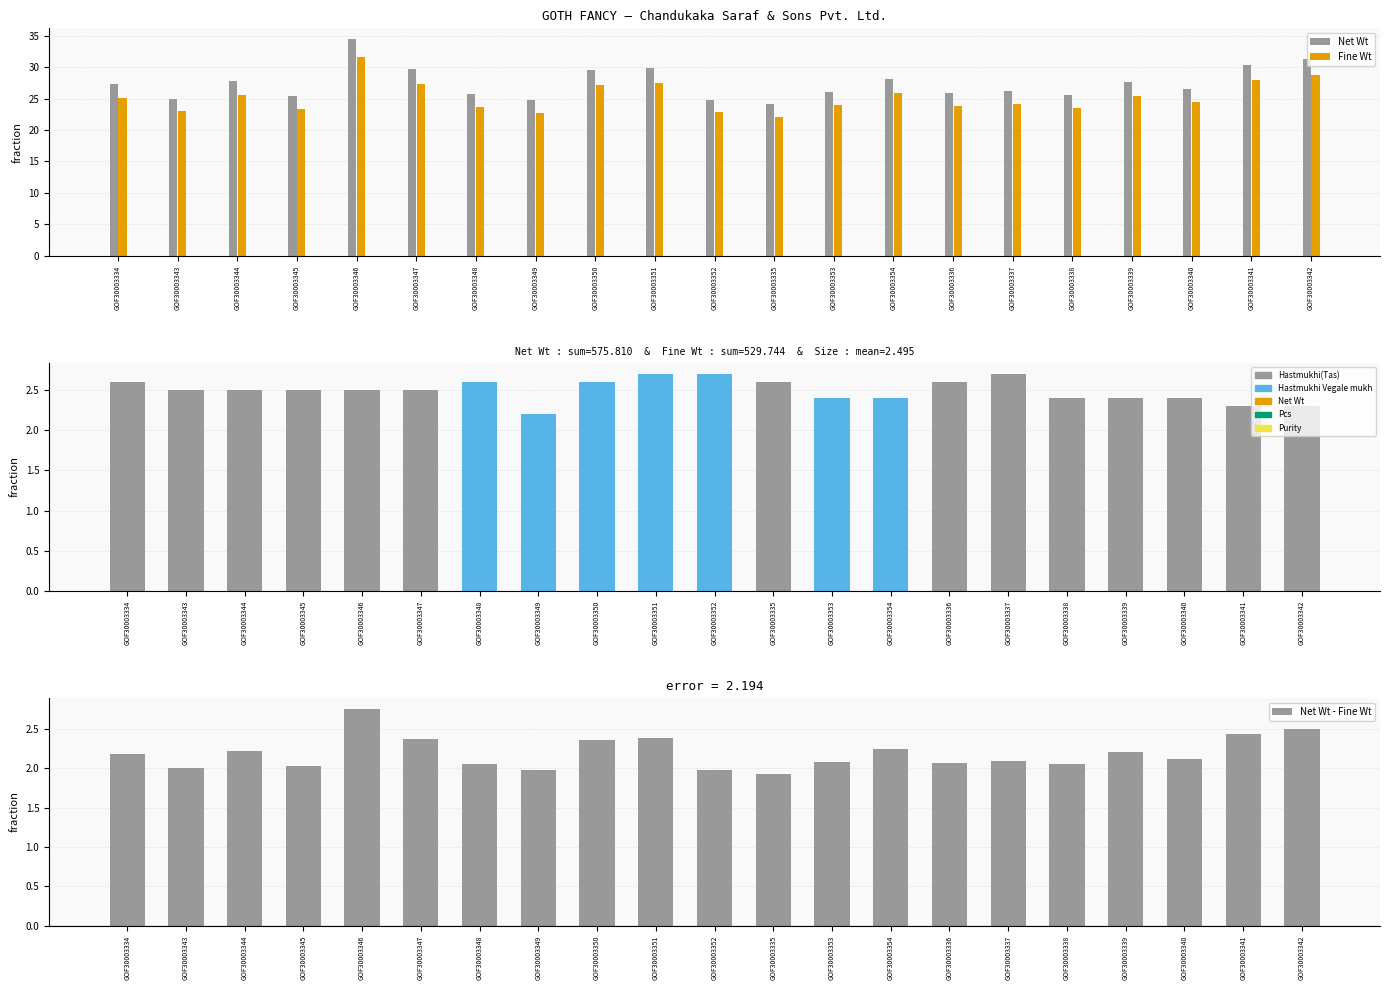

What is the sum of all Net Wt values?

575.8